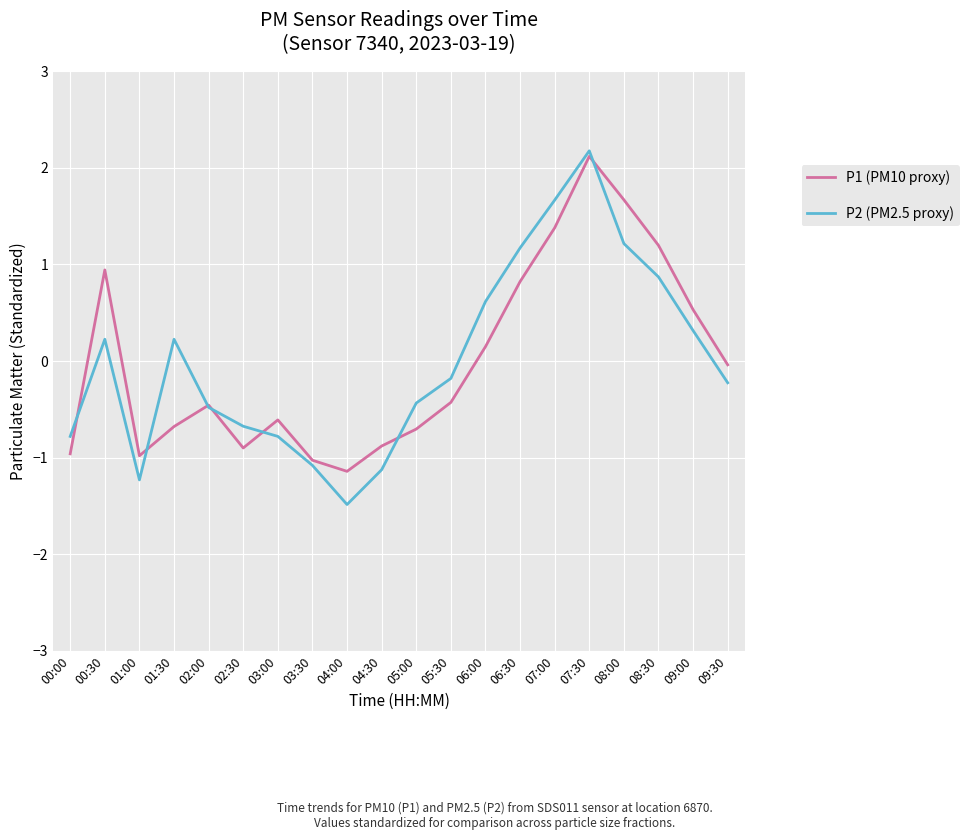

At which category does P1 (PM10 proxy) reach its first local valley?

01:00